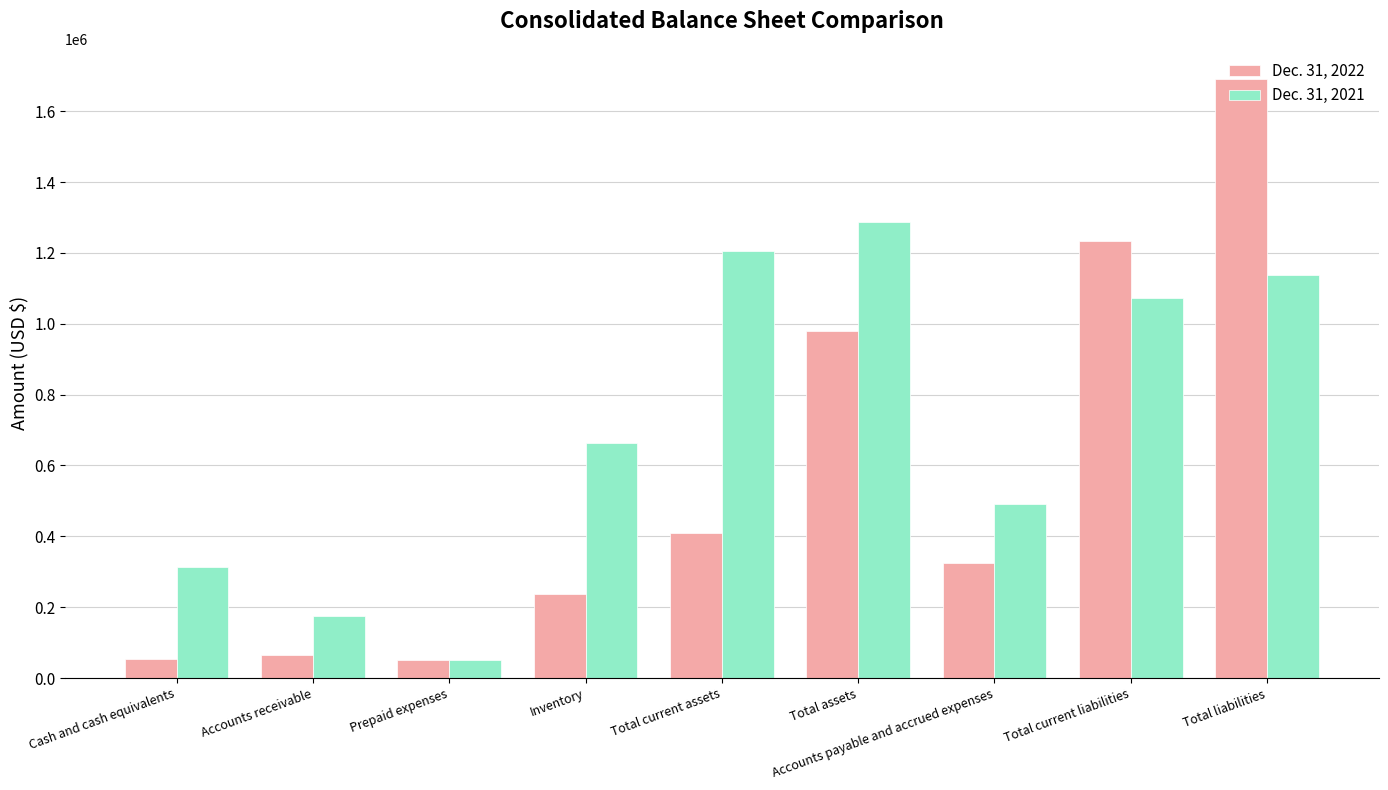

Which series has the largest range (max minus min)?

Dec. 31, 2022